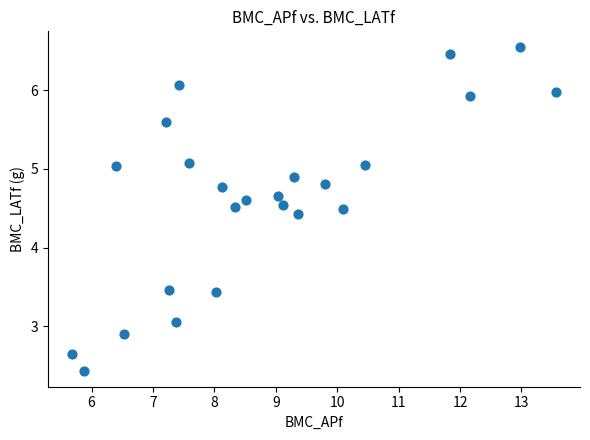

What Y value in the scatter plot is closest to 4?

4.4